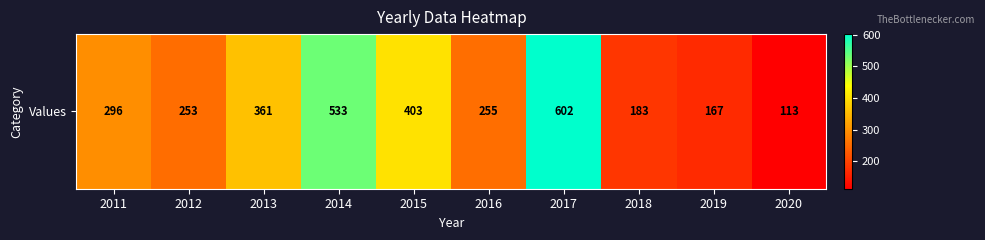

Approximately how many times larger is the value at 2016 compared to 2015?

0.6